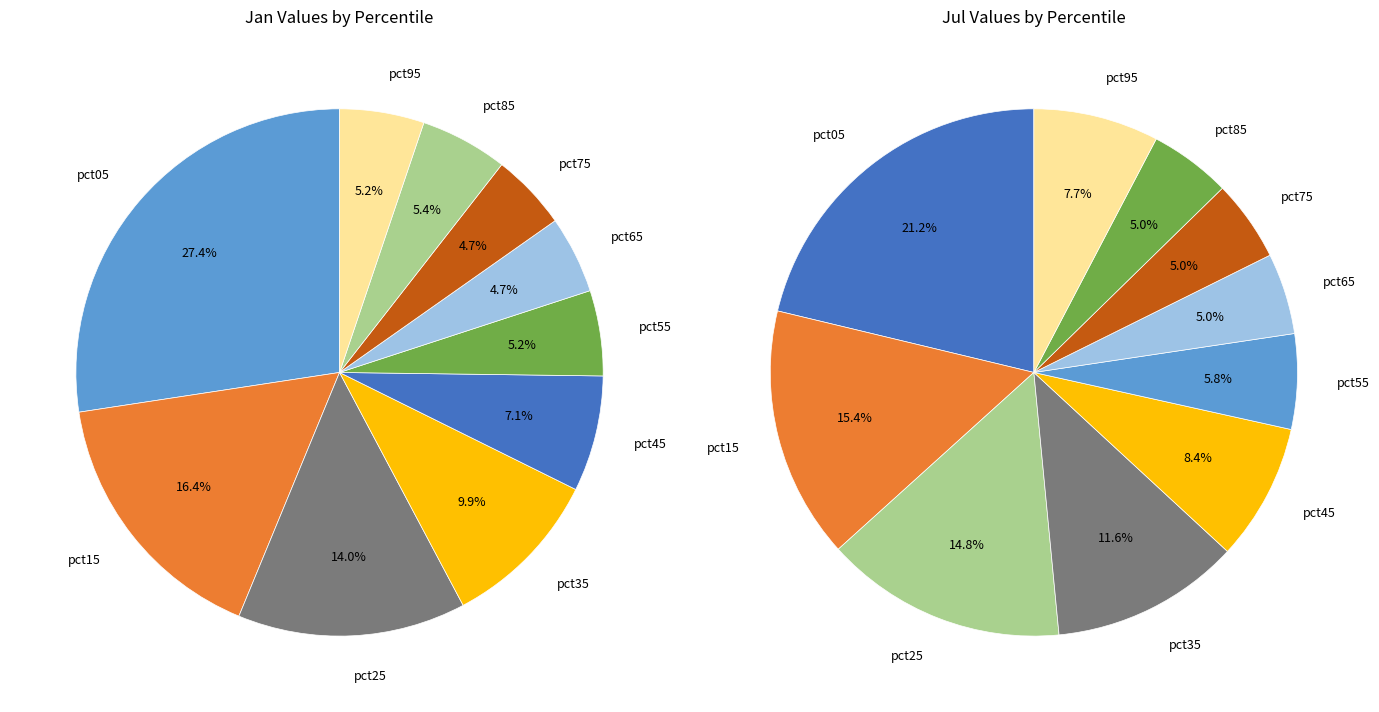

To the nearest percent, what is the difference between the largest and smallest slice percentages?

16%